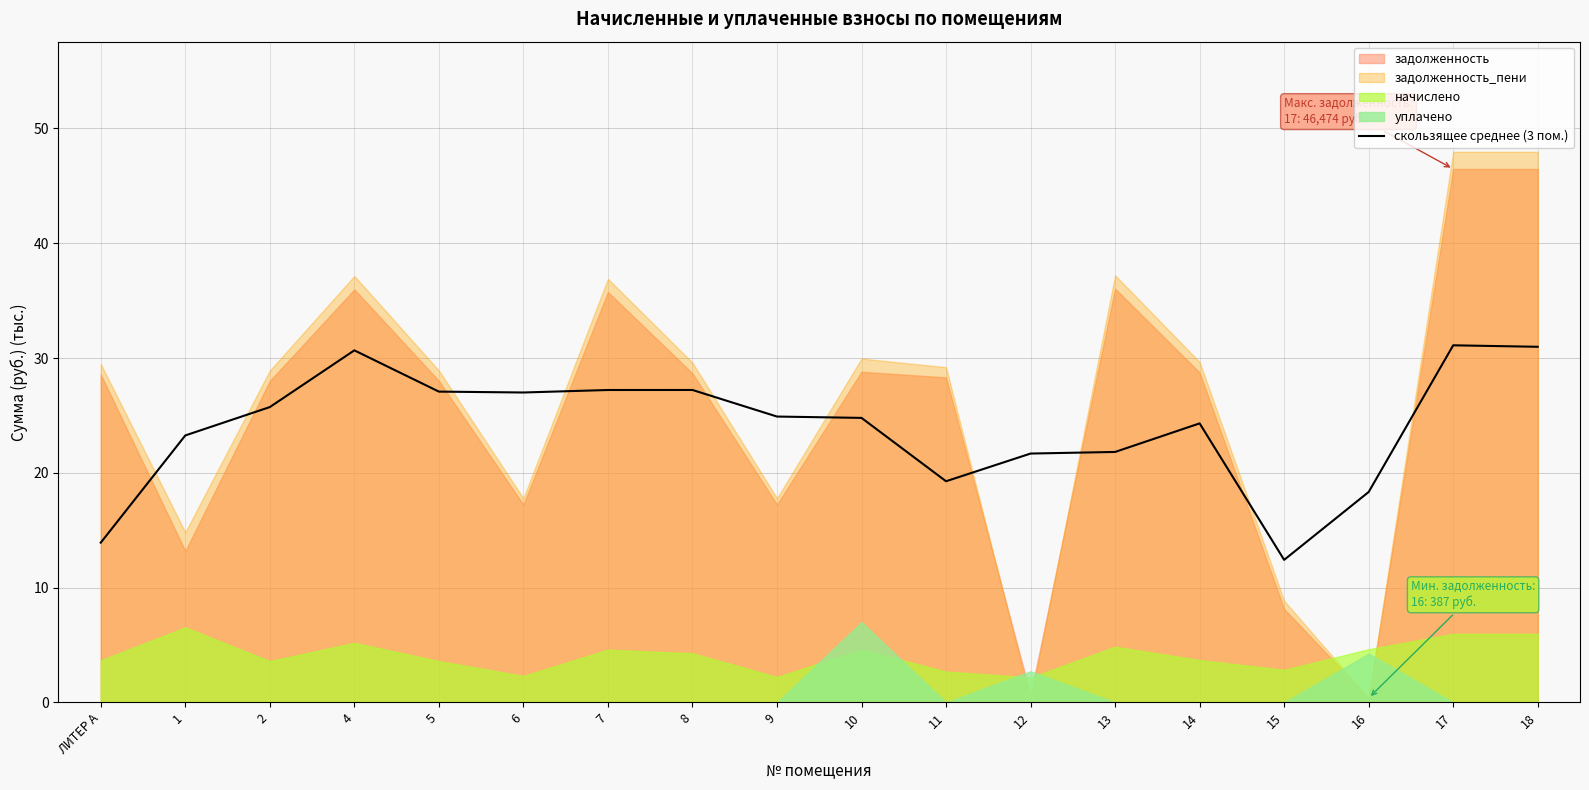

The value at 9 is 37.6. True or false?

False